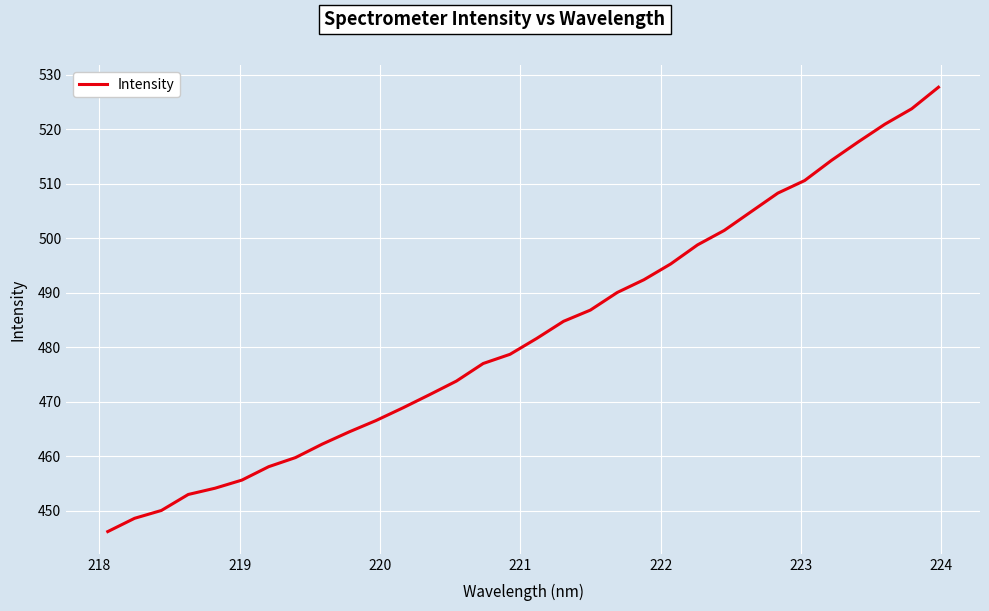

What is the difference between the maximum and minimum values?

81.5